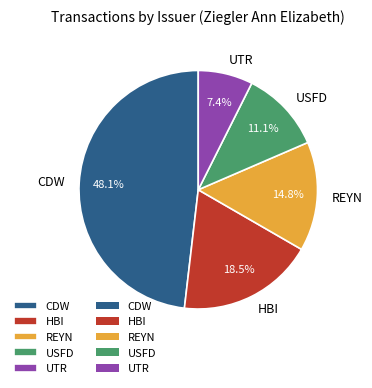

What is the total percentage of CDW and UTR?

55.6%